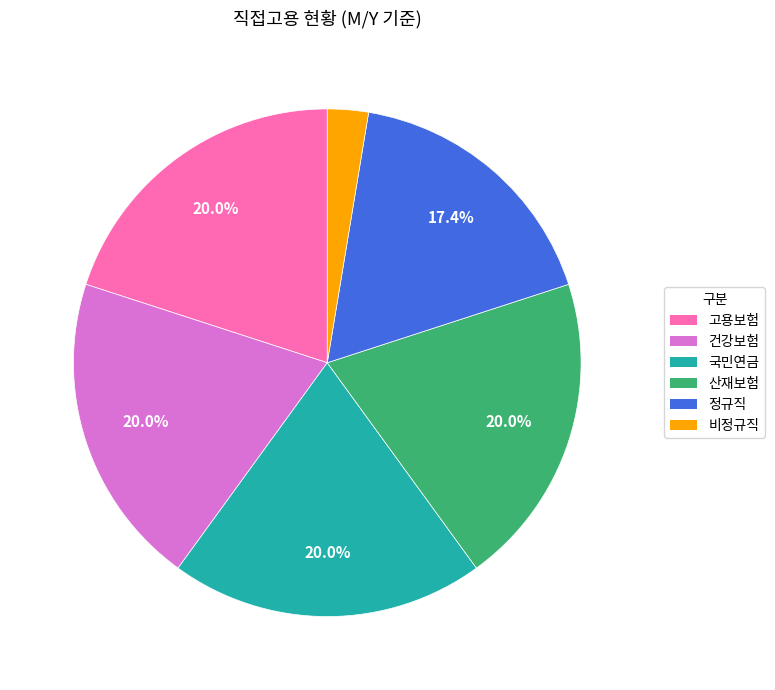

Does 비정규직 represent more than half of the total?

No